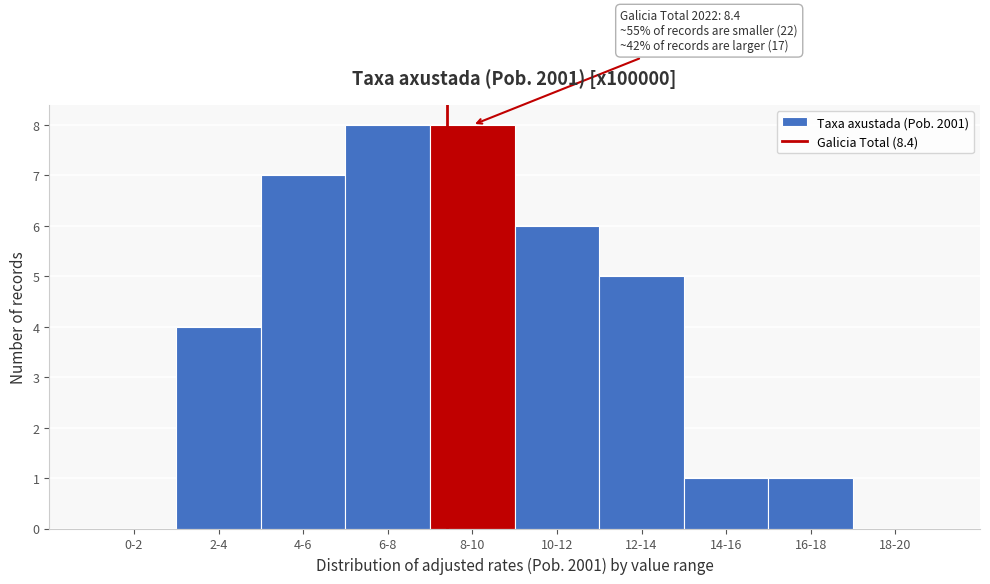

Reading right to left, list all the values displayed in this chart.

18-20=0	16-18=1	14-16=1	12-14=5	10-12=6	8-10=8	6-8=8	4-6=7	2-4=4	0-2=0